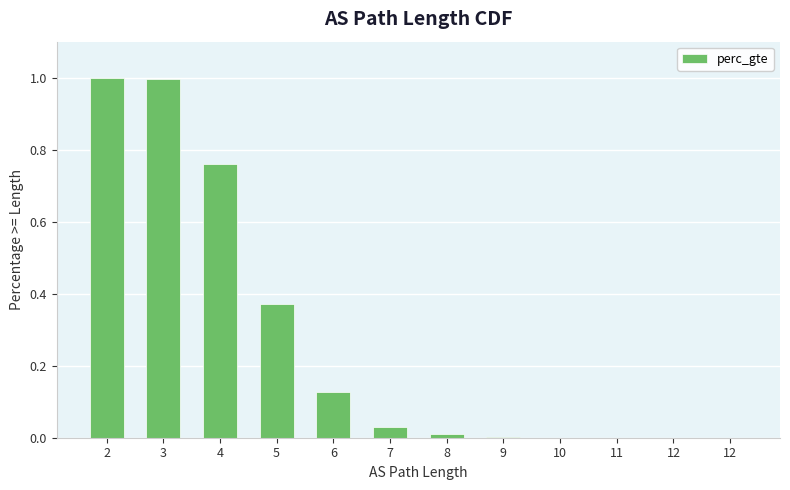

What is the sum of the values at 4 and 11?

0.8